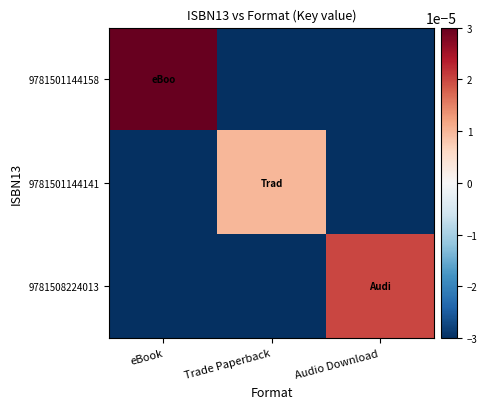

Reading left to right, list all the values displayed in this chart.

9781501144158: eBook=0.0	Trade Paperback=-0.0	Audio Download=-0.0
9781501144141: eBook=-0.0	Trade Paperback=0.0	Audio Download=-0.0
9781508224013: eBook=-0.0	Trade Paperback=-0.0	Audio Download=0.0